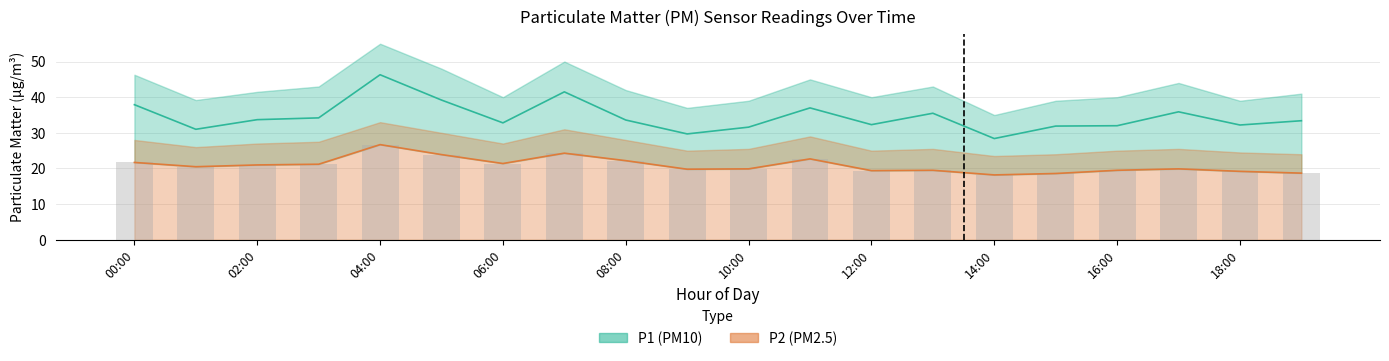

At which label is P2_upper closest to 22?

08:00